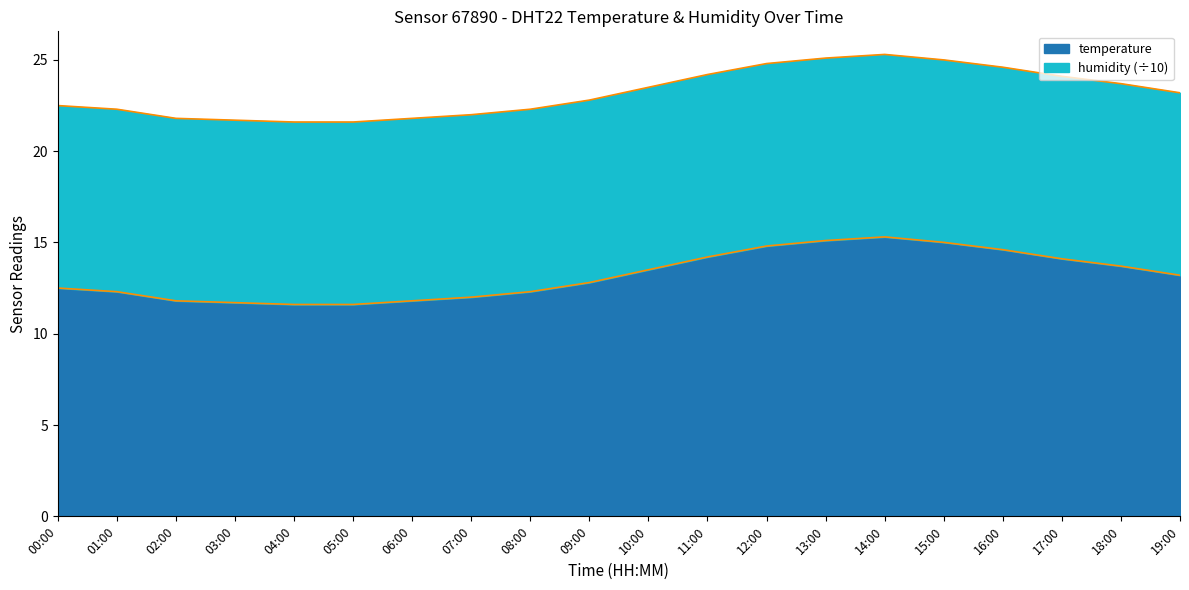

How many data points are less than 13?

10